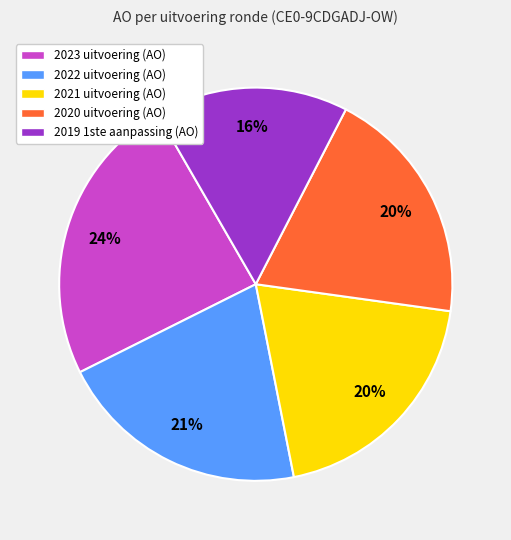

The 2023 uitvoering slice represents 24% of the pie. True or false?

True